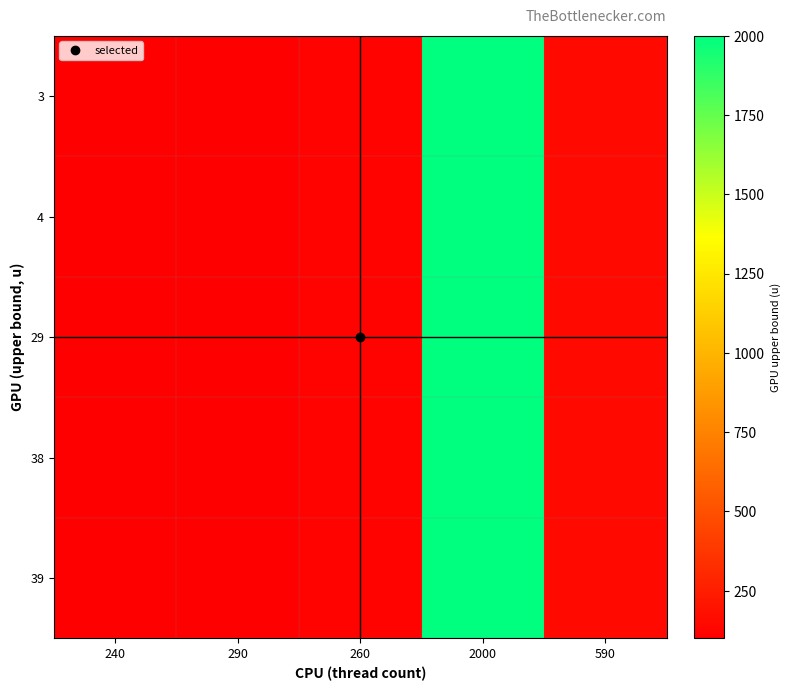

How many series are shown in this chart?

5